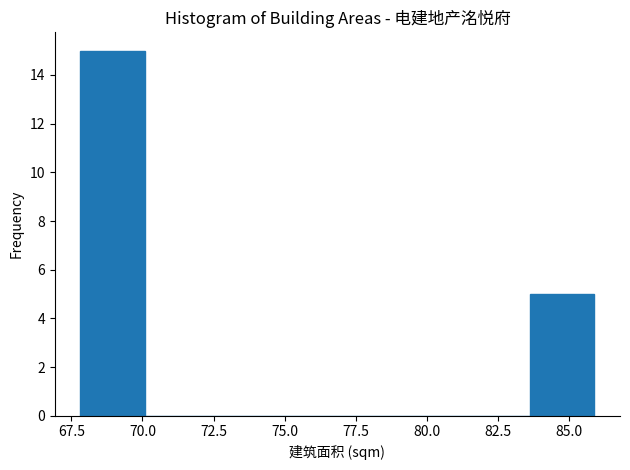

Reading left to right, transcribe this chart: for each bar, give the range it covers on the x-axis and its height. Neither the bar edges nor the heights are printed on the chart, so give them approximately, as read against the axes.

68.0 to 70.0: 15
70.0 to 72.5: 0
72.5 to 74.5: 0
74.5 to 77.0: 0
77.0 to 79.0: 0
79.0 to 81.5: 0
81.5 to 83.5: 0
83.5 to 86.0: 5